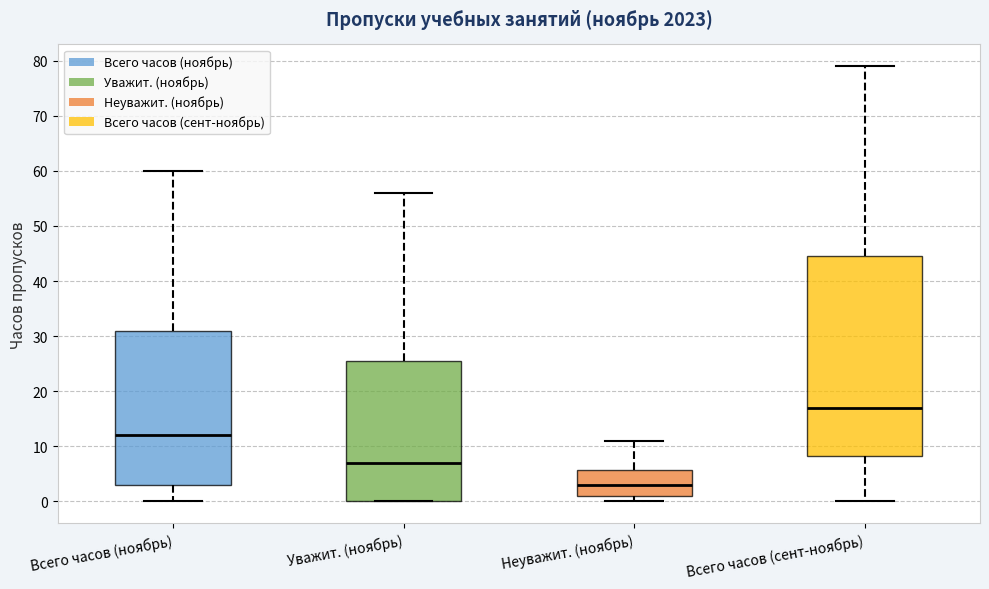

Reading left to right, transcribe this box plot: for each box, give where its median line is, the range the box spans, and where its two whiskers end, as read against the y-axis. The values are not printed on the chart, so give them approximately, as read against the axis.

Всего часов (ноябрь): median 12, box 3 to 31, whiskers 0 to 60
Уважит. (ноябрь): median 7, box 0 to 26, whiskers 0 to 56
Неуважит. (ноябрь): median 3, box 1 to 6, whiskers 0 to 11
Всего часов (сент-ноябрь): median 17, box 8 to 45, whiskers 0 to 79